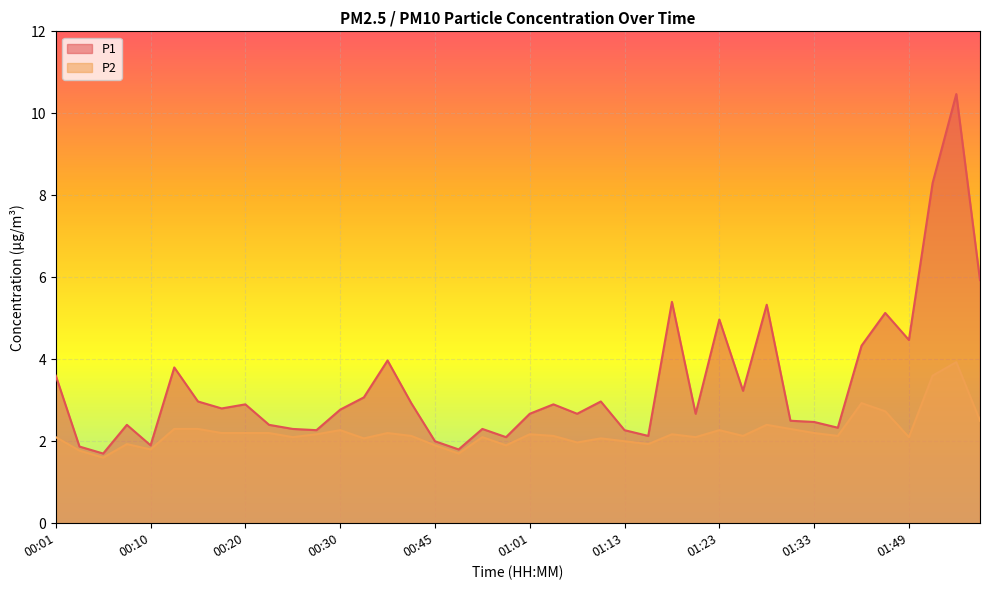

True or false: P1 has a value of 1.3 at 00:43.

False